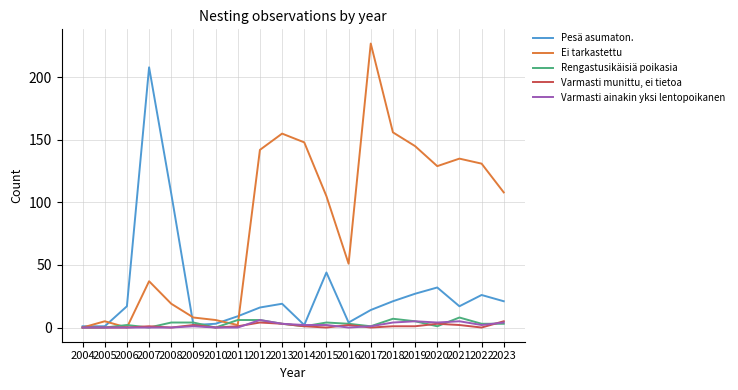

Count the number of categories in the chart.

20